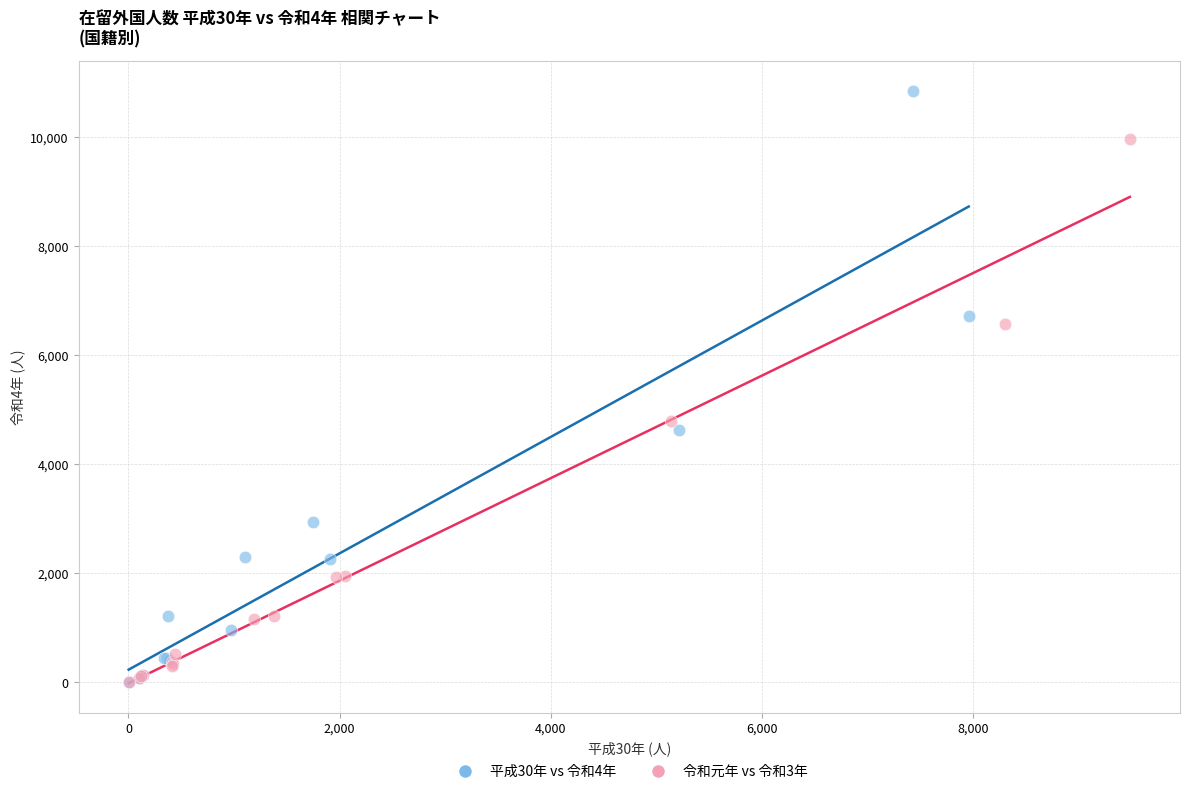

Which series has the largest Y range (max minus min)?

平成30年 vs 令和4年